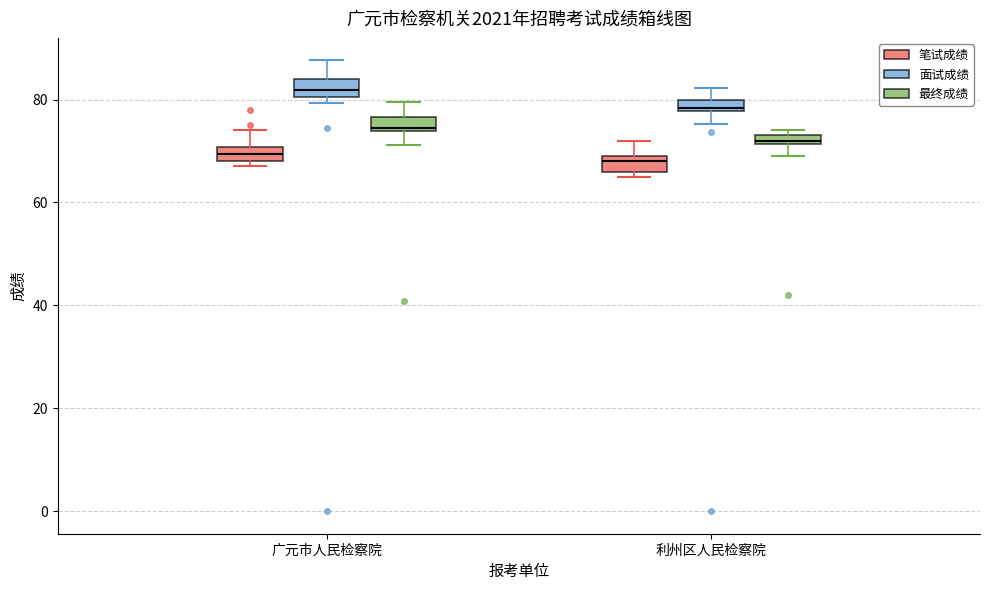

Where is the lower edge of the box for 利州区人民检察院 (面试成绩) on the y-axis? The values are not printed on the chart, so give them approximately, as read against the axis.

78